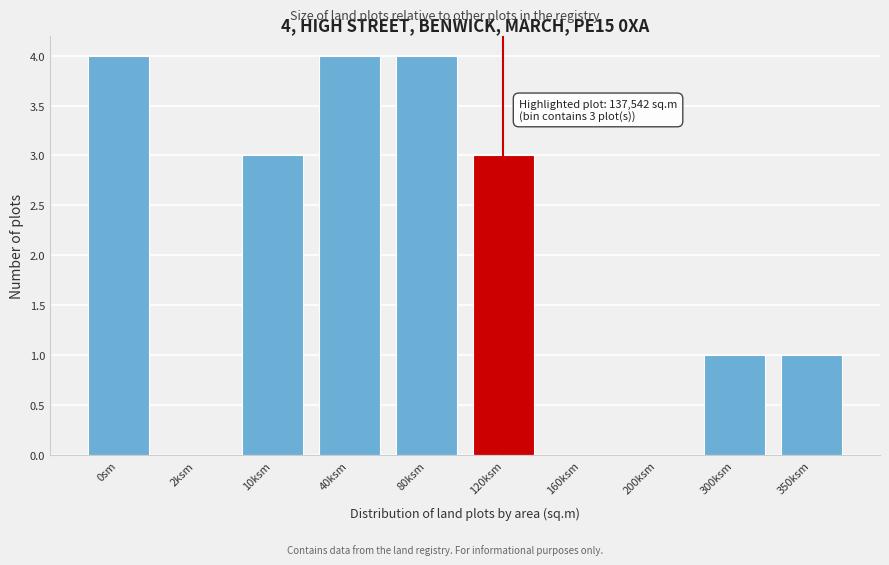

Reading right to left, transcribe all the data shown in this chart.

350ksm=1	300ksm=1	200ksm=0	160ksm=0	120ksm=3	80ksm=4	40ksm=4	10ksm=3	2ksm=0	0sm=4